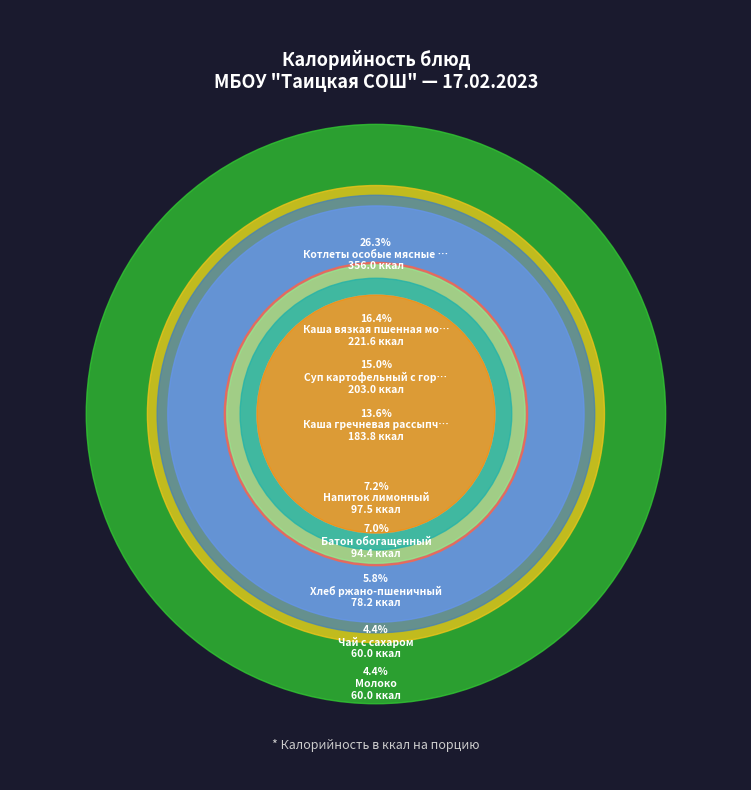

Rank the categories by value from highest to lowest.

Котлеты особые мясные с соусом молочным, Каша вязкая пшенная молочная с маслом, Суп картофельный с горохом и гренками, Каша гречневая рассыпчатая, Напиток лимонный, Батон обогащенный, Хлеб ржано-пшеничный, Чай с сахаром, Молоко